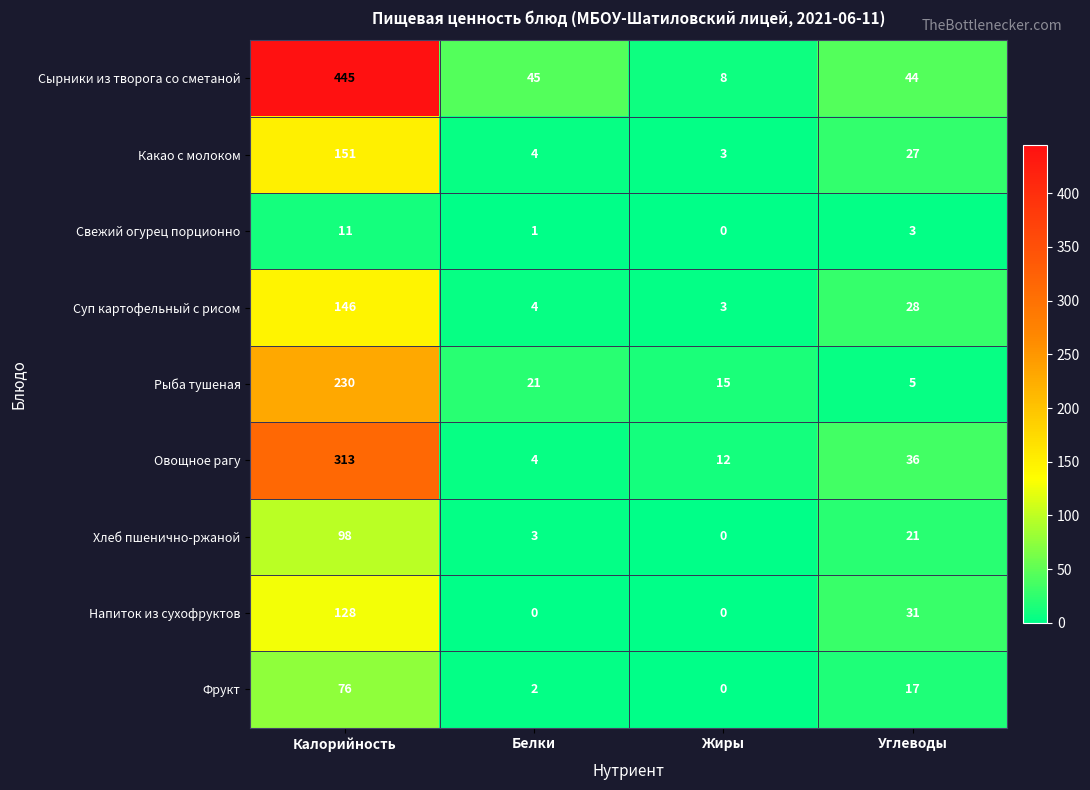

What is the average value of the Фрукт series?

24